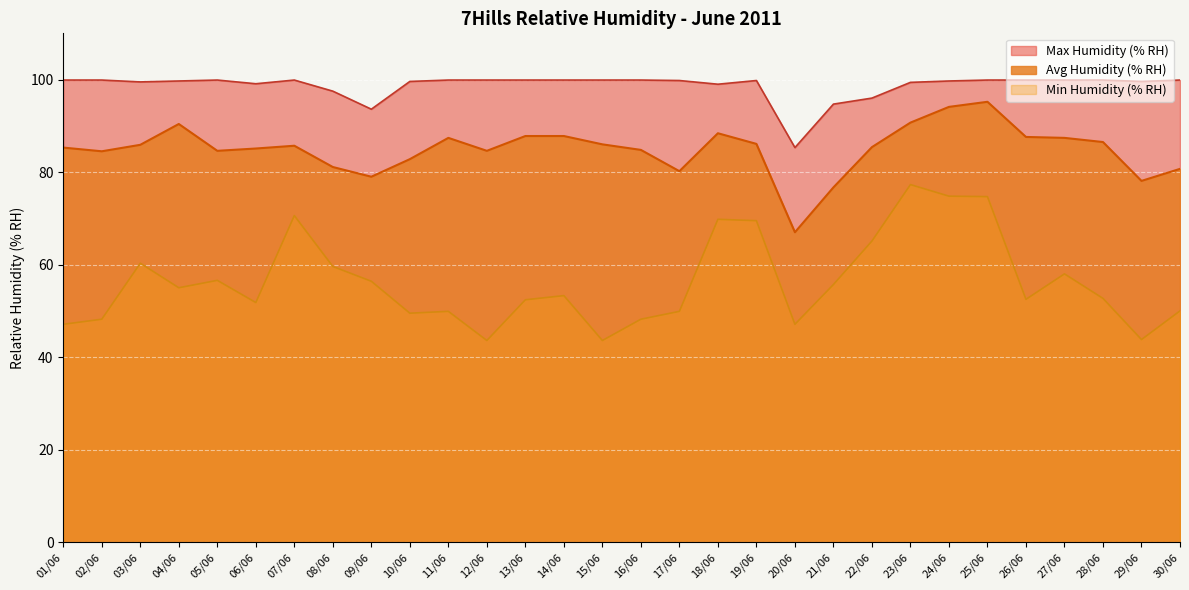

At which label does Min Humidity (% RH) reach its minimum?

12/06